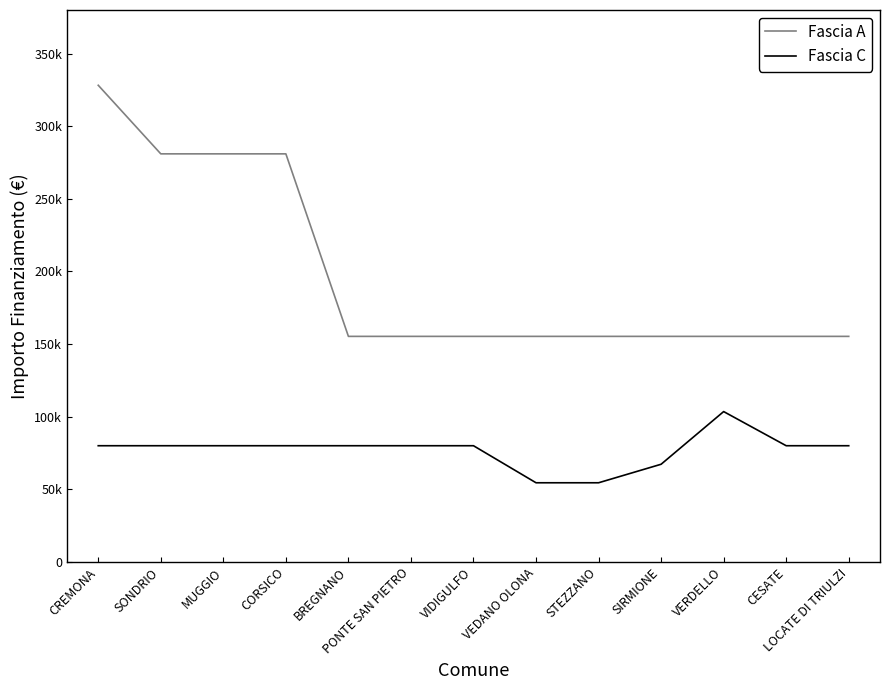

True or false: Fascia A has a value of 155234 at BREGNANO.

True